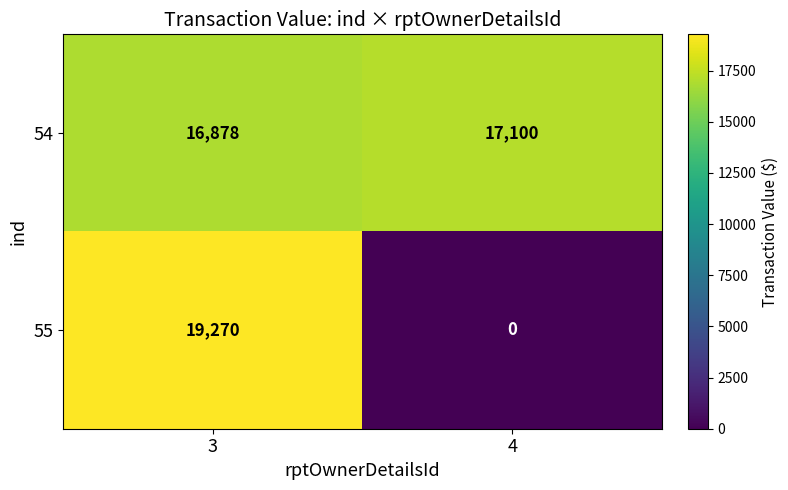

Which series has the widest spread of values?

55